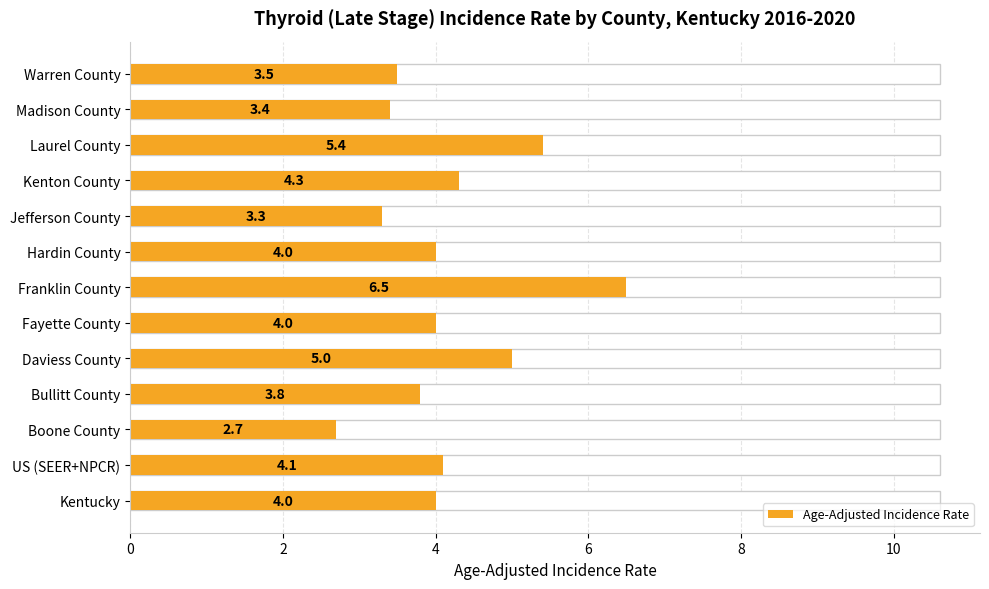

What is the smallest value displayed?

2.7